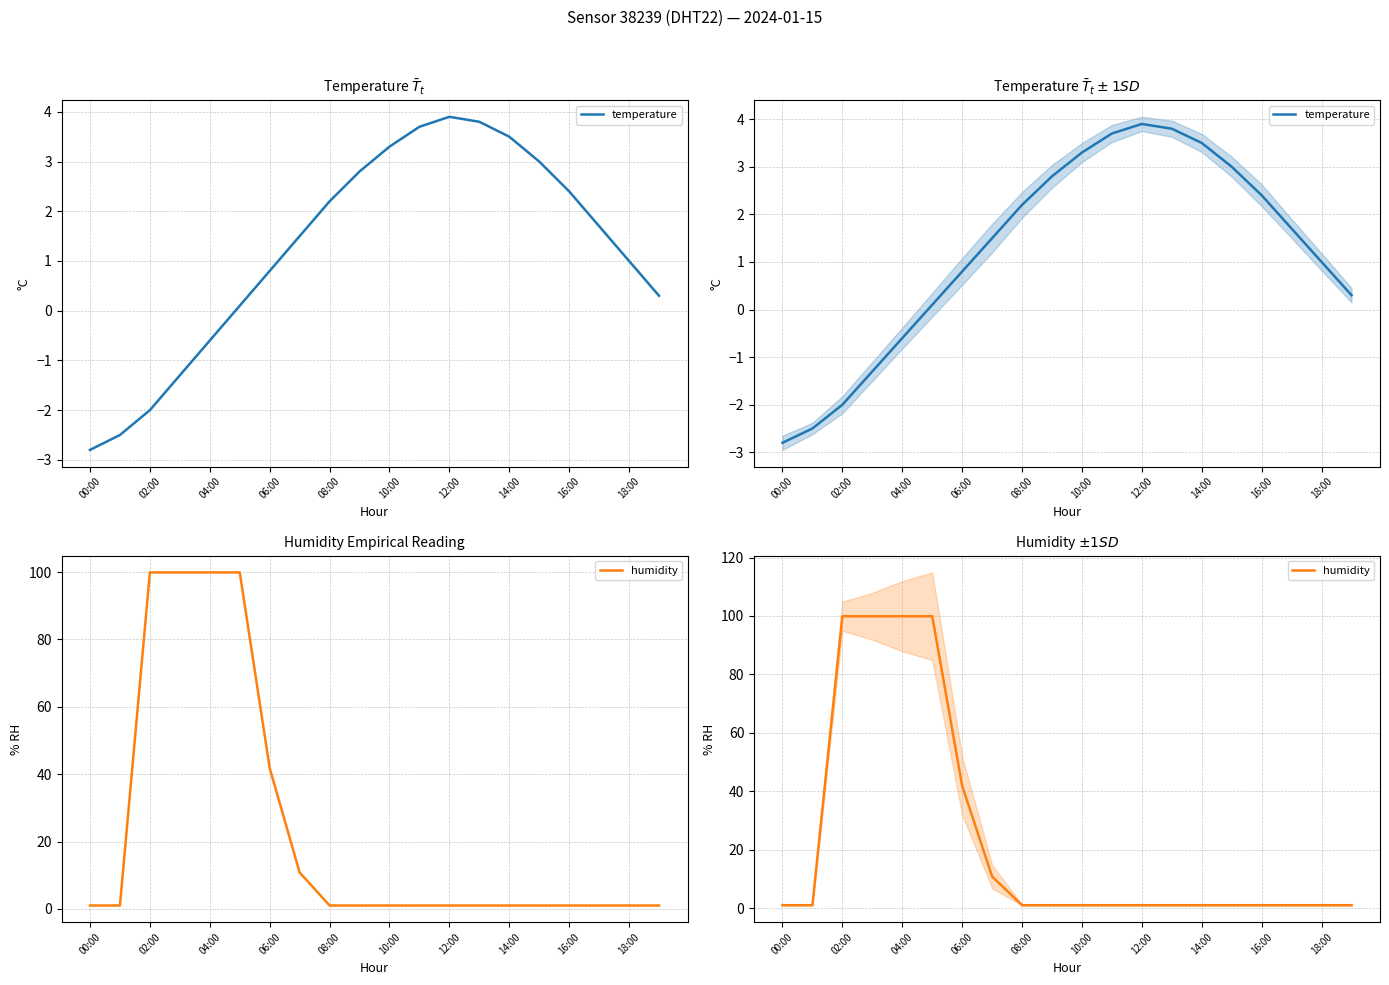

How many times do humidity and temperature cross each other?

1